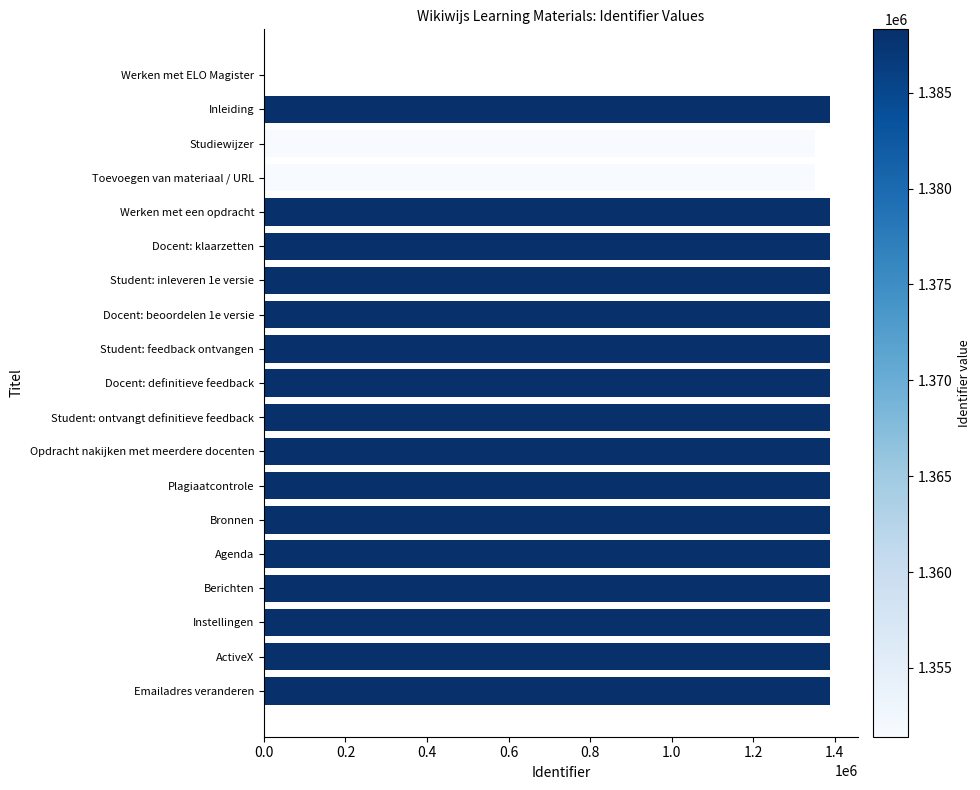

The chart shows a value of 1963744 at Student: ontvangt definitieve feedback. True or false?

False